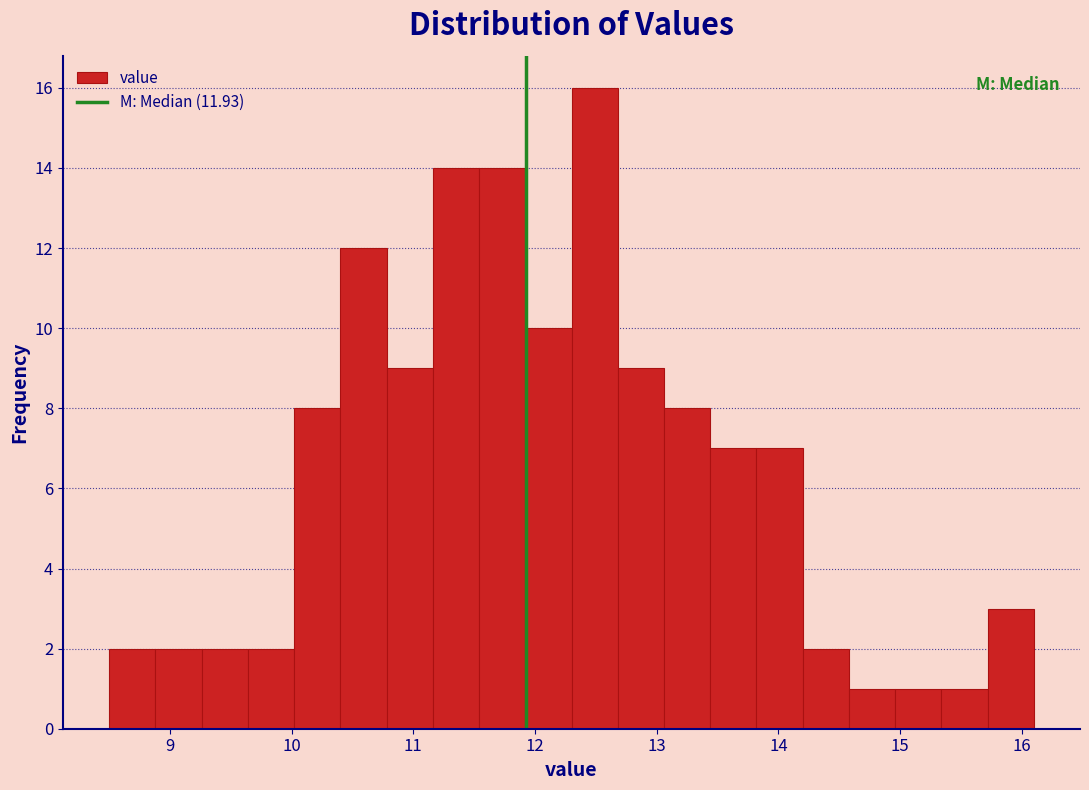

Read against the x-axis, roughly where is the centre of the tallest bar?

12.5